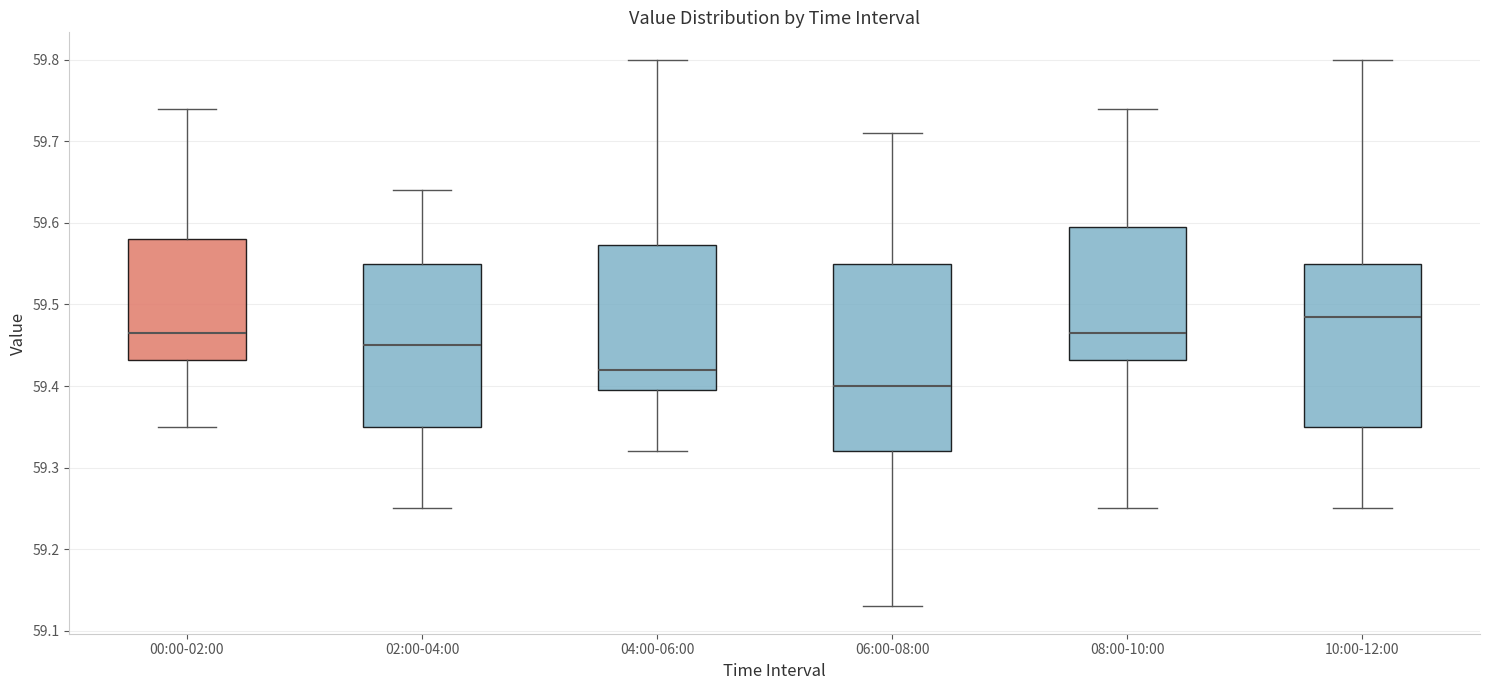

Reading left to right, transcribe this box plot: for each box, give where its median line is, the range the box spans, and where its two whiskers end, as read against the y-axis. The values are not printed on the chart, so give them approximately, as read against the axis.

00:00-02:00: median 59.47, box 59.43 to 59.58, whiskers 59.35 to 59.74
02:00-04:00: median 59.45, box 59.35 to 59.55, whiskers 59.25 to 59.64
04:00-06:00: median 59.42, box 59.40 to 59.57, whiskers 59.32 to 59.80
06:00-08:00: median 59.40, box 59.32 to 59.55, whiskers 59.13 to 59.71
08:00-10:00: median 59.47, box 59.43 to 59.60, whiskers 59.25 to 59.74
10:00-12:00: median 59.49, box 59.35 to 59.55, whiskers 59.25 to 59.80